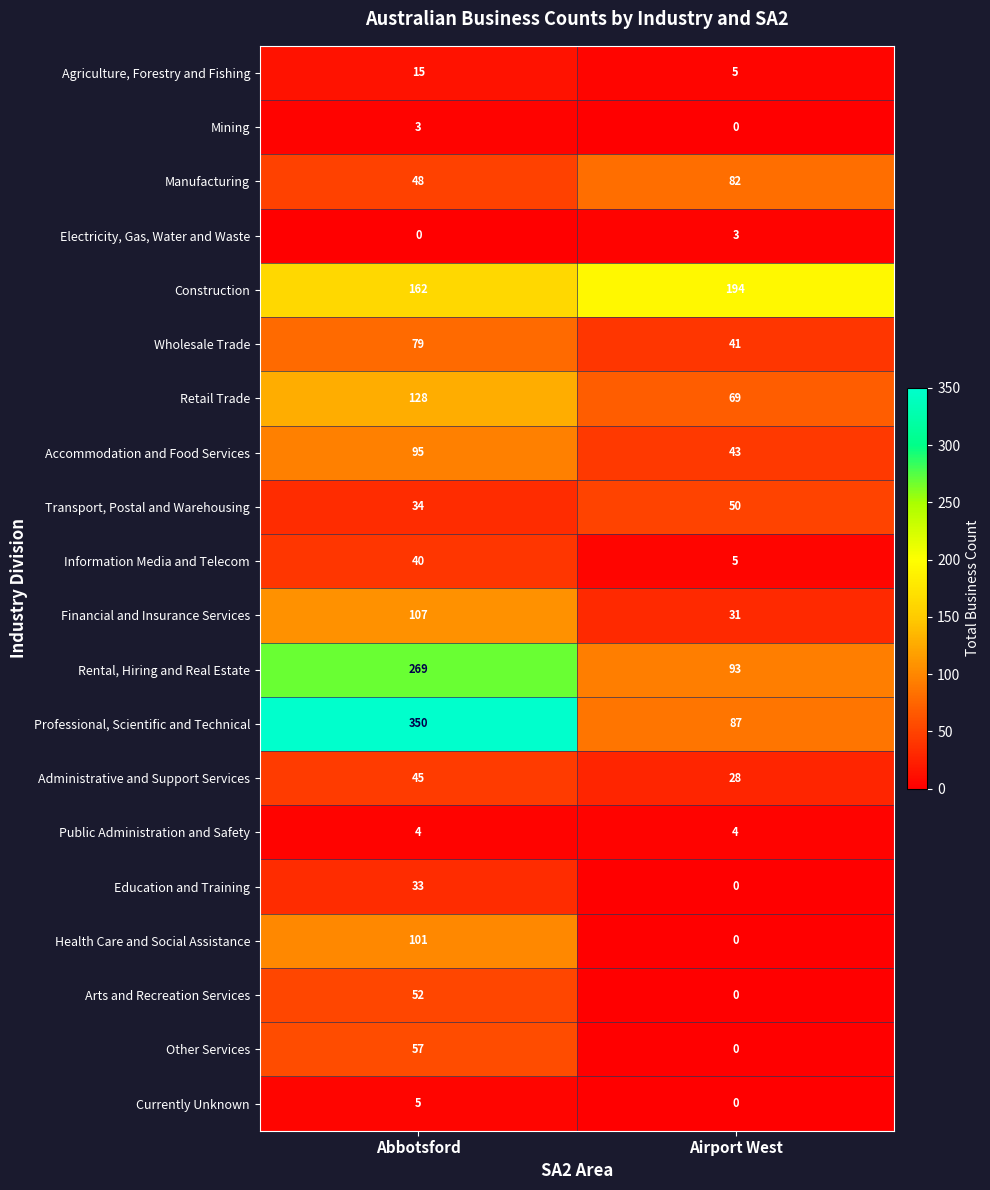

List the labels in order of Mining value, largest first.

Abbotsford, Airport West